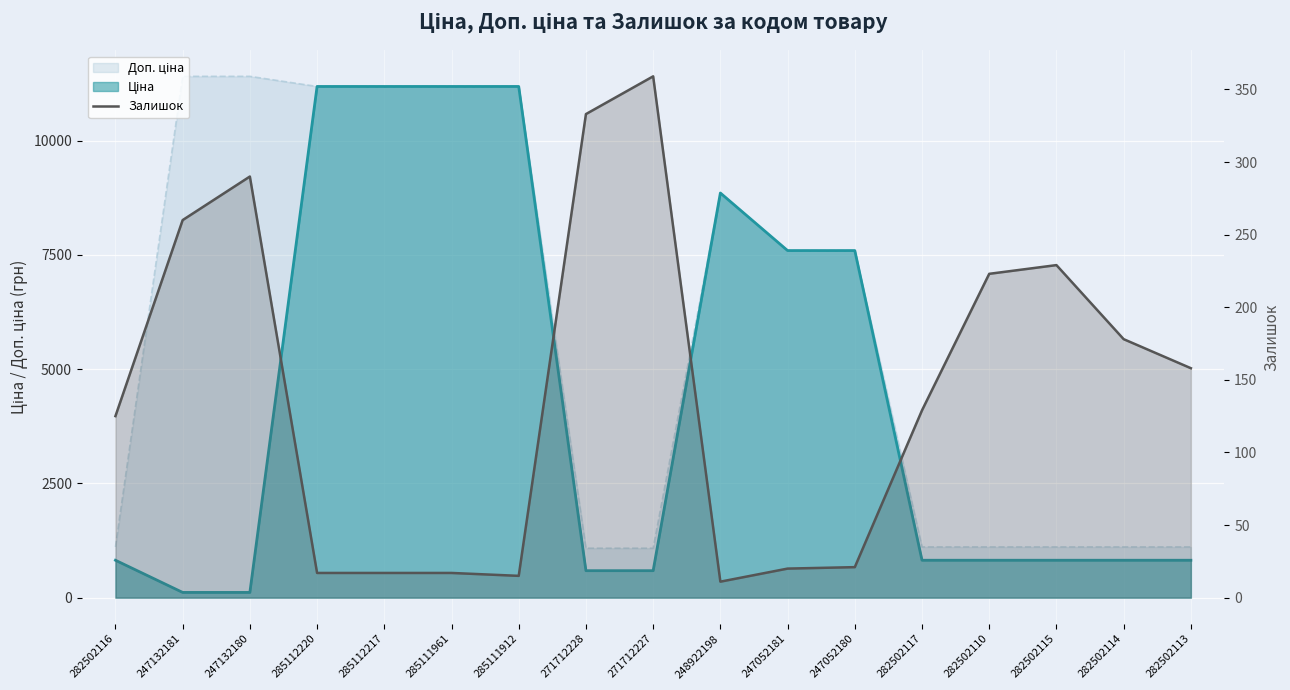

Which has a higher value, 282502115 or 247132180?

247132180